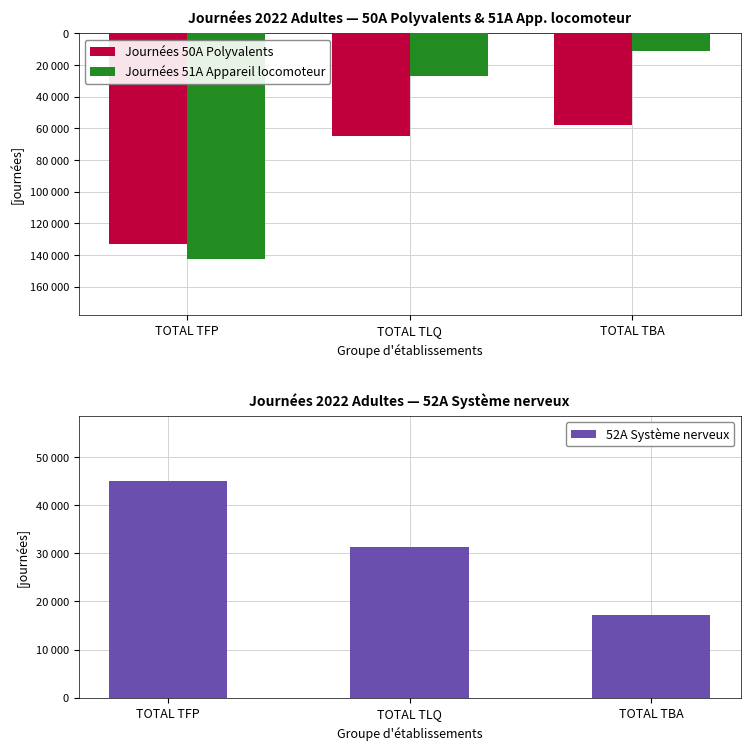

How many values in the 52A Système nerveux series are below 31222?

1